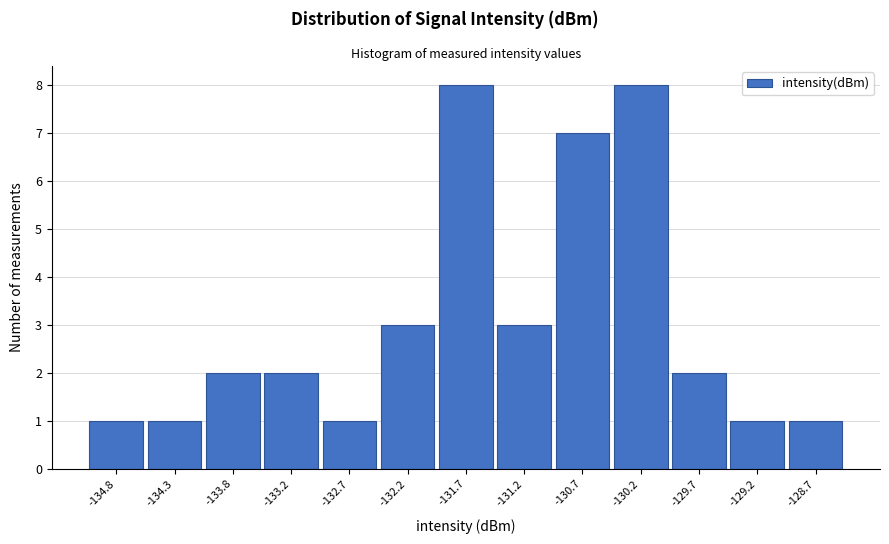

Reading right to left, list all the values displayed in this chart.

-128.7=1	-129.2=1	-129.7=2	-130.2=8	-130.7=7	-131.2=3	-131.7=8	-132.2=3	-132.7=1	-133.2=2	-133.8=2	-134.3=1	-134.8=1